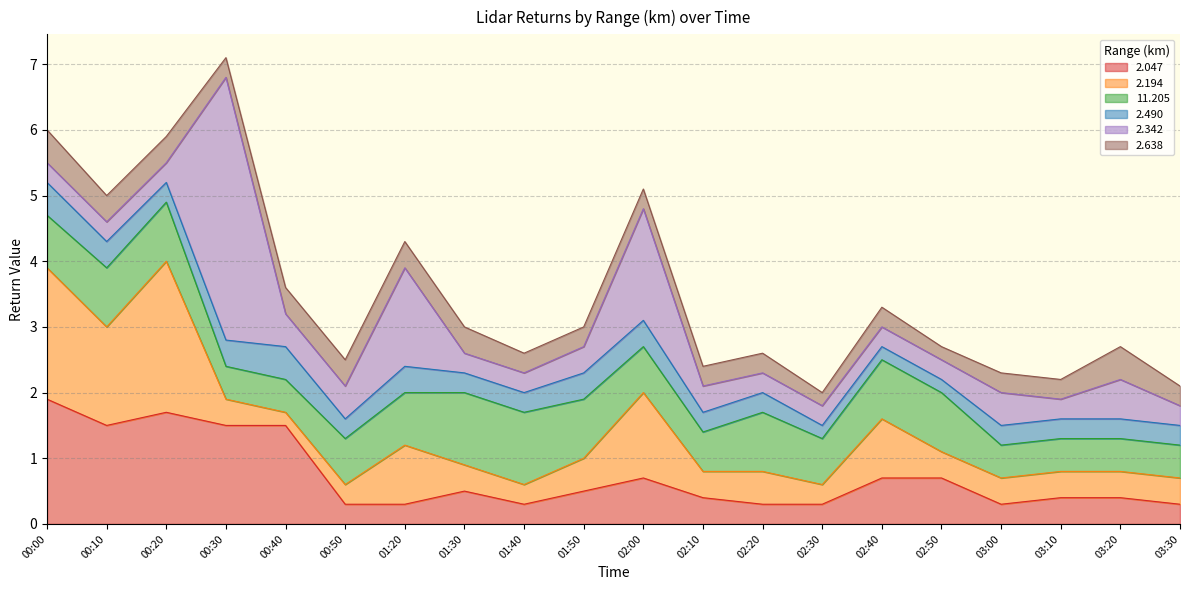

What is the smallest value displayed?

0.2